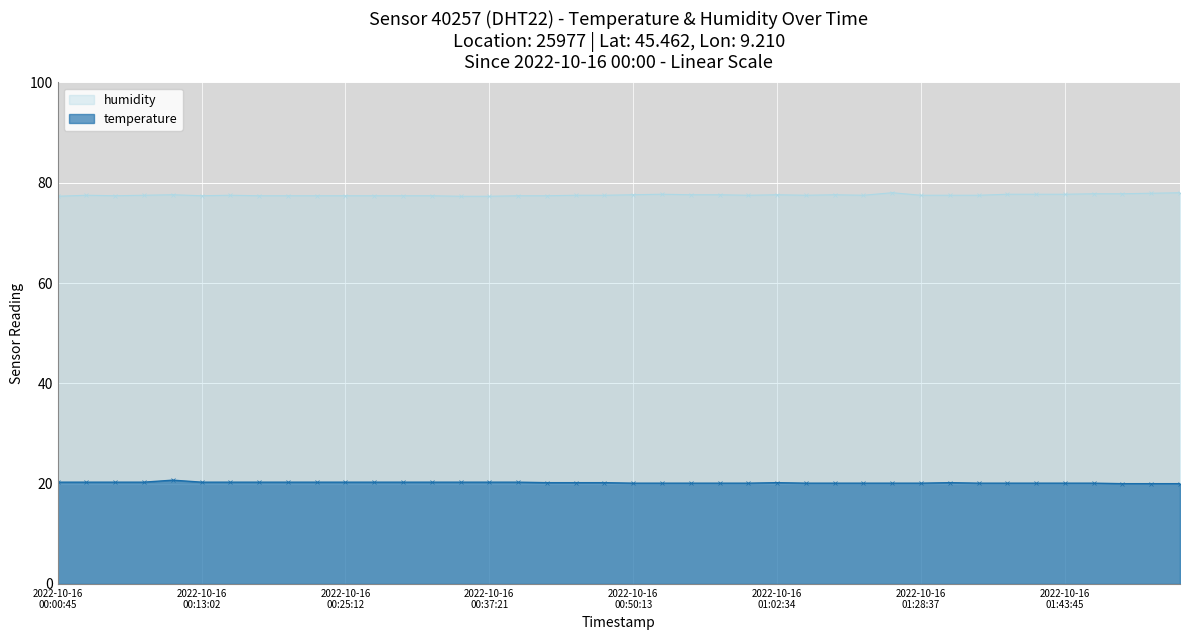

True or false: temperature has a value of 9.1 at 2022-10-16T01:12:57.

False